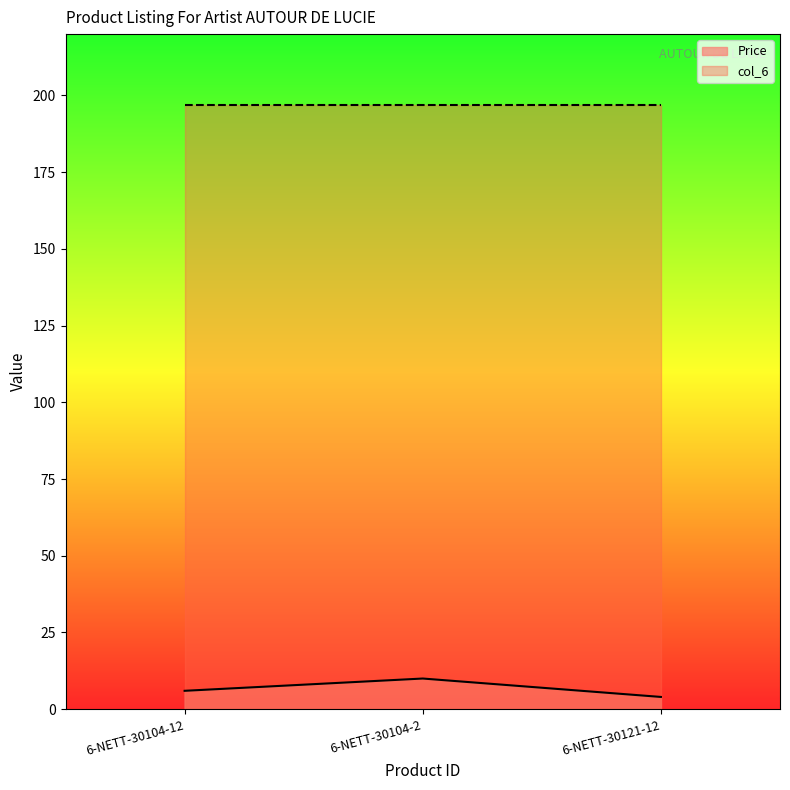

What is the label of the 2nd point from the left?

6-NETT-30104-2